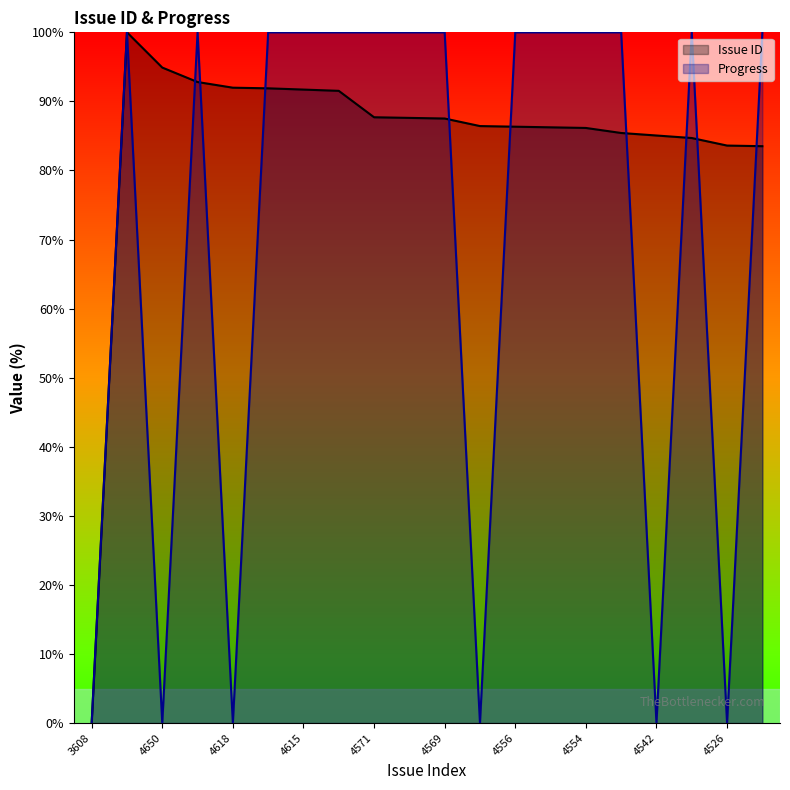

Between 4542 and 4538, which series saw the biggest shift?

Progress